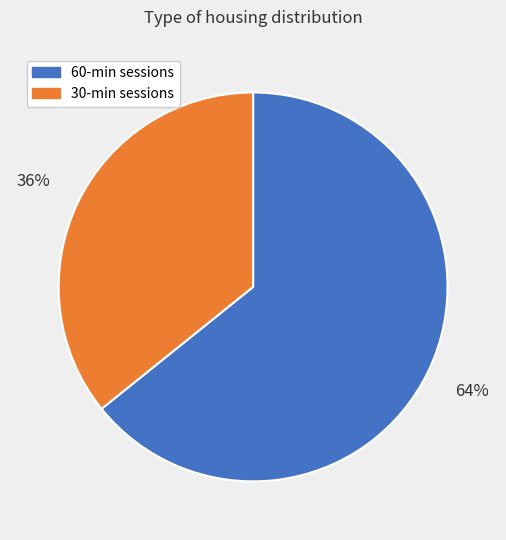

To the nearest percent, what is the difference between the largest and smallest slice percentages?

28%